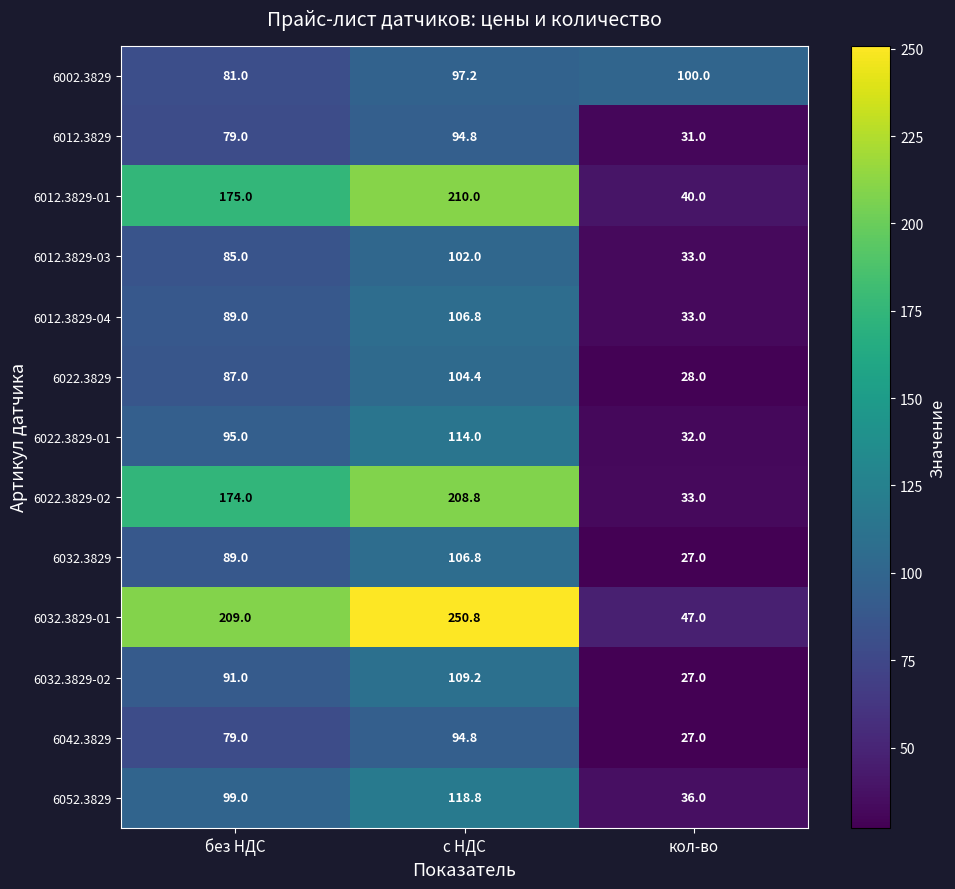

At which category is the sum across all series the highest?

с НДС